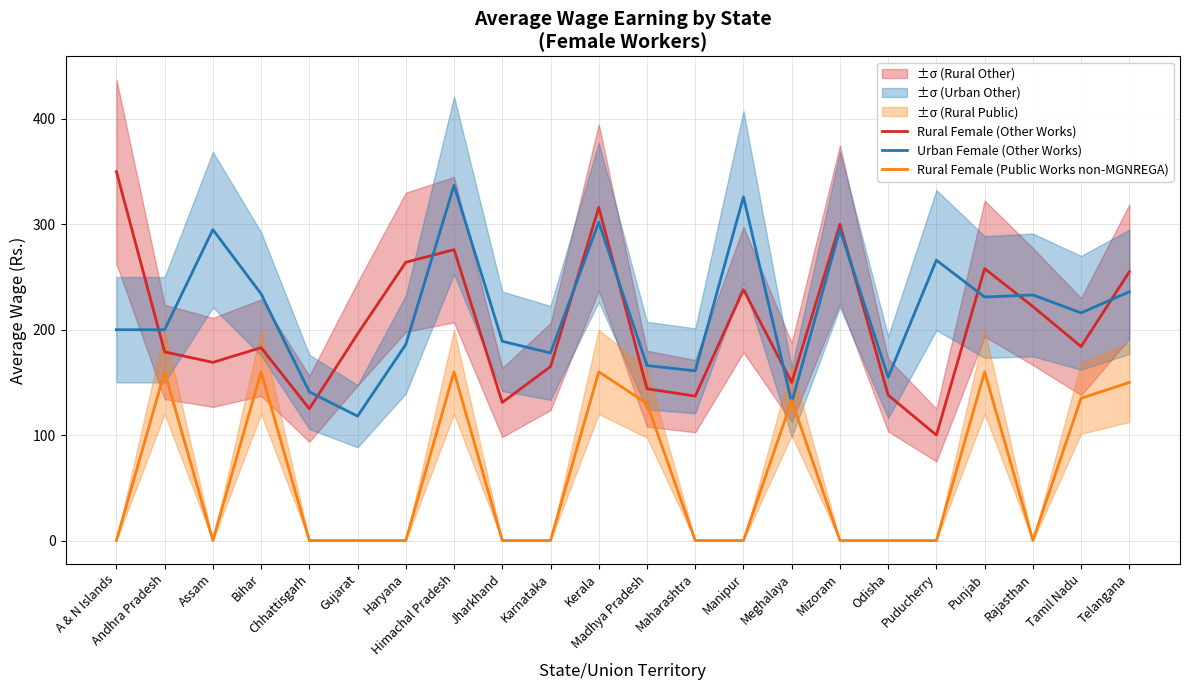

How many values in Rural Female (Public Works non-MGNREGA) are above zero?

9